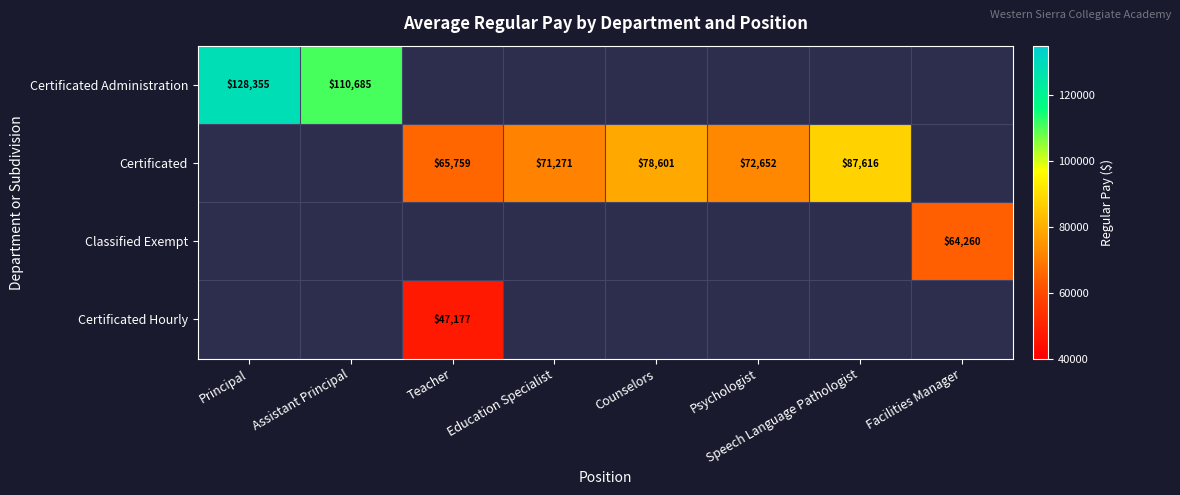

The Certificated series shows 105193 at Psychologist. True or false?

False